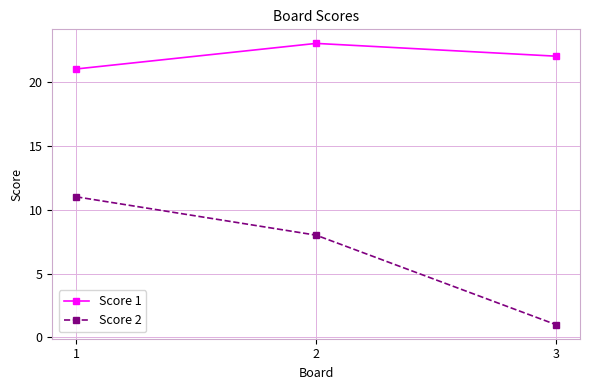

At which label is Score 1 closest to 22?

3